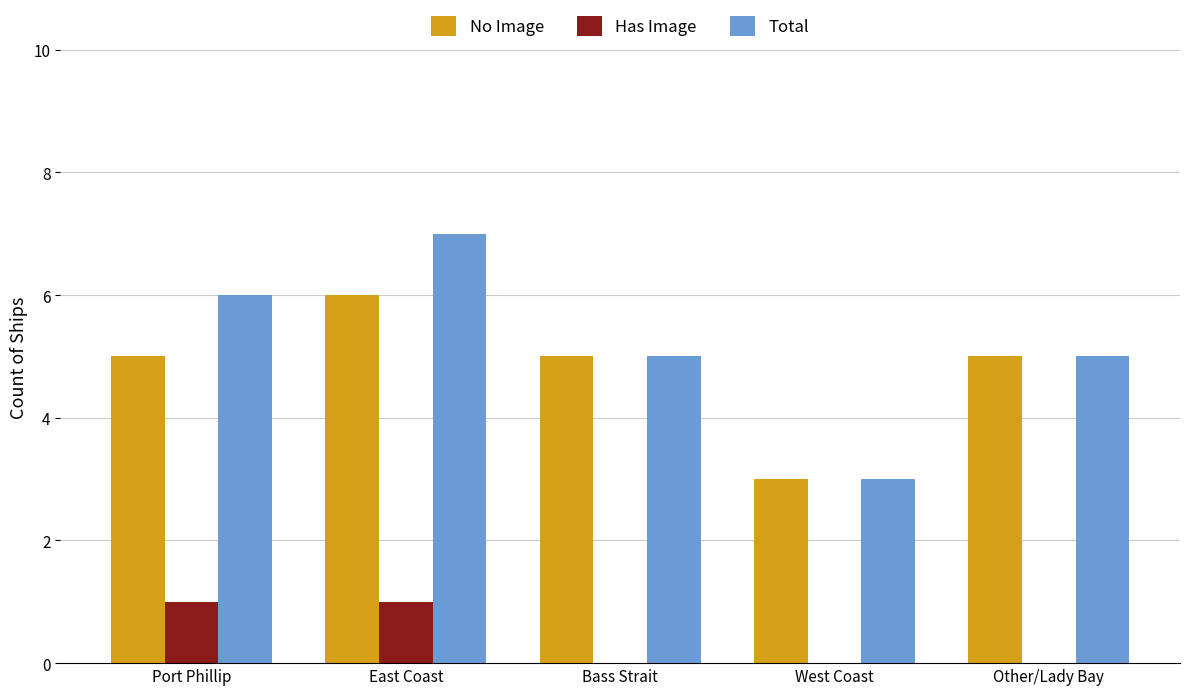

What is the sum of the No Image values at Other/Lady Bay and East Coast?

11